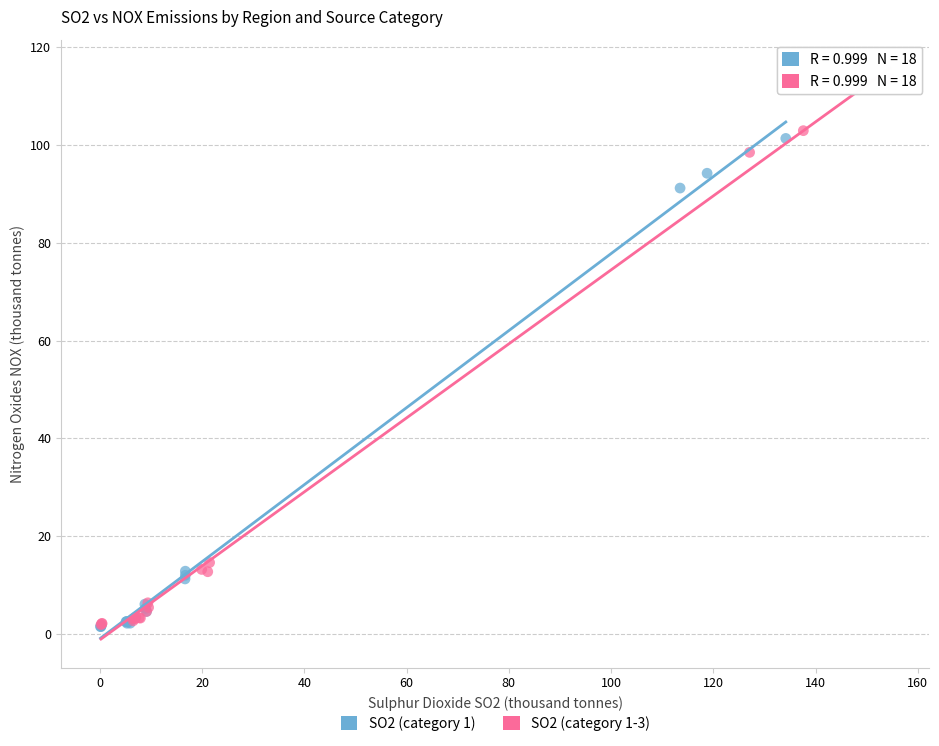

Which series reaches the maximum Y coordinate?

SO2 (category 1-3)